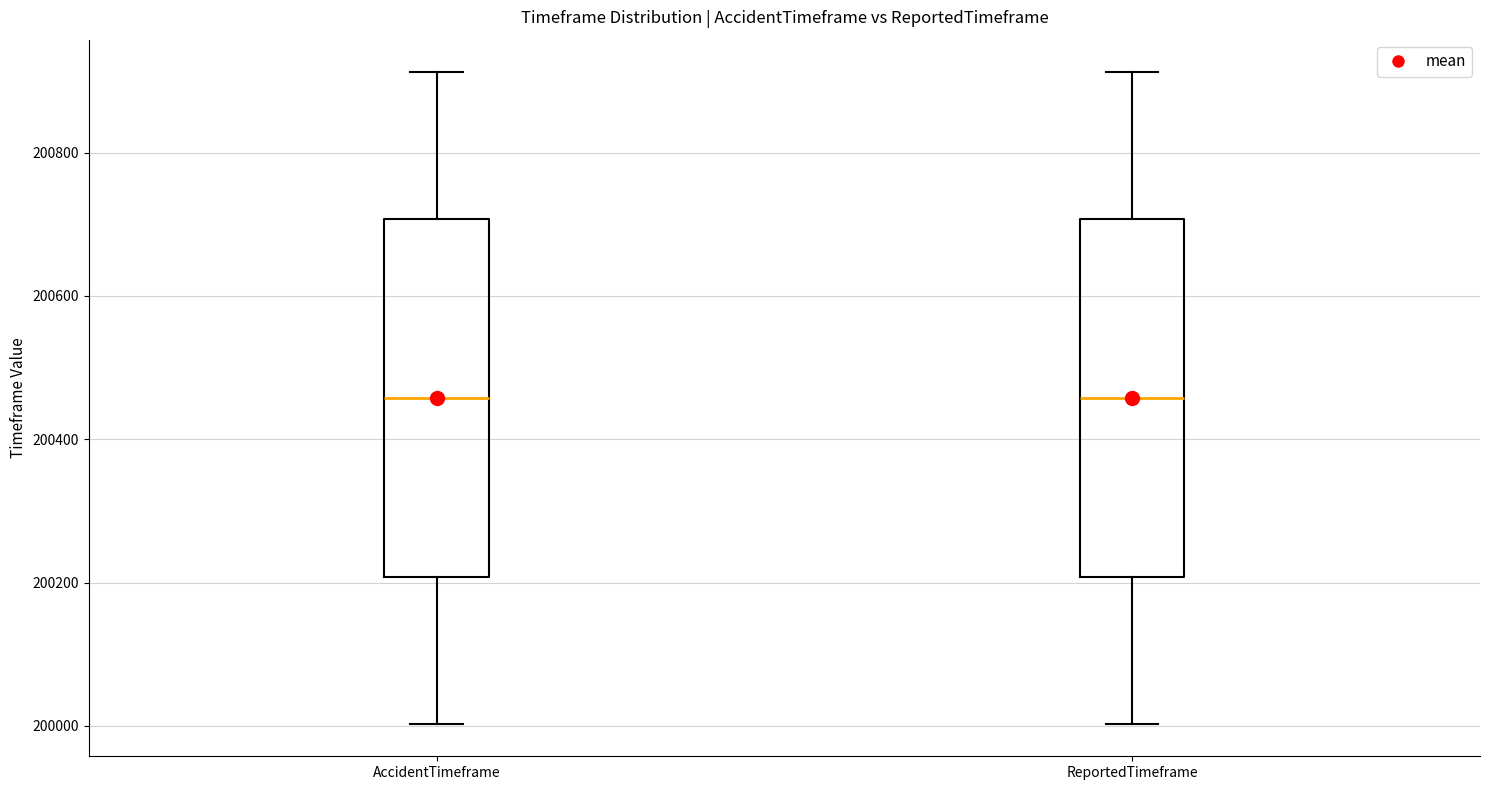

Reading left to right, transcribe this box plot: for each box, give where its median line is, the range the box spans, and where its two whiskers end, as read against the y-axis. The values are not printed on the chart, so give them approximately, as read against the axis.

AccidentTimeframe: median 200460, box 200200 to 200700, whiskers 200000 to 200920
ReportedTimeframe: median 200460, box 200200 to 200700, whiskers 200000 to 200920